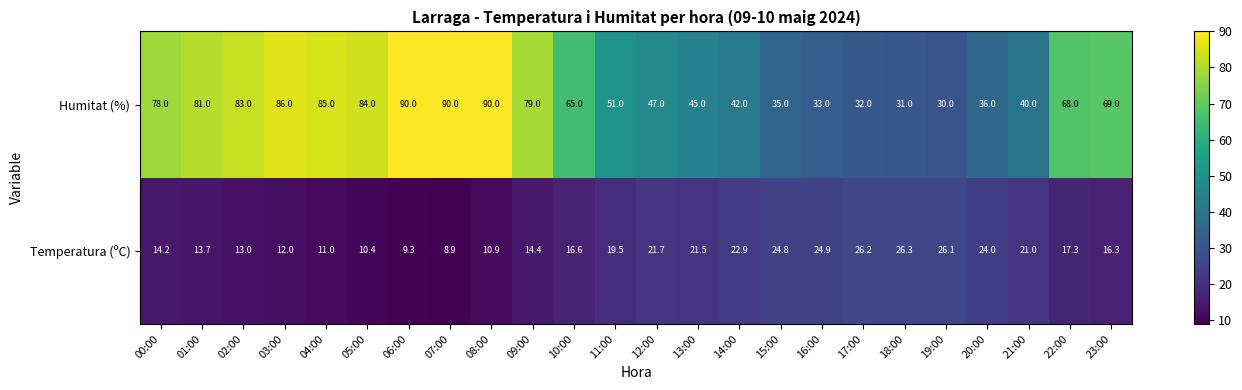

At which category is the sum across all series the highest?

08:00